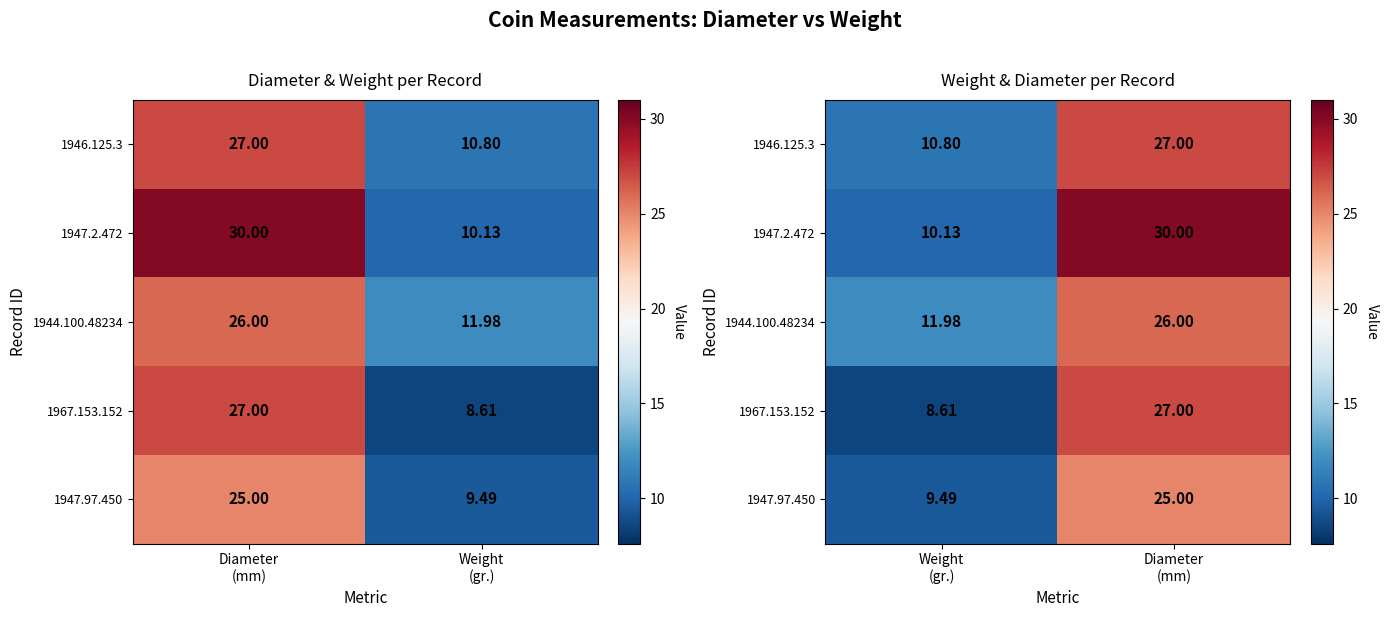

What is the difference between the 1947.2.472 values at Weight (gr.) and Diameter (mm)?

19.9